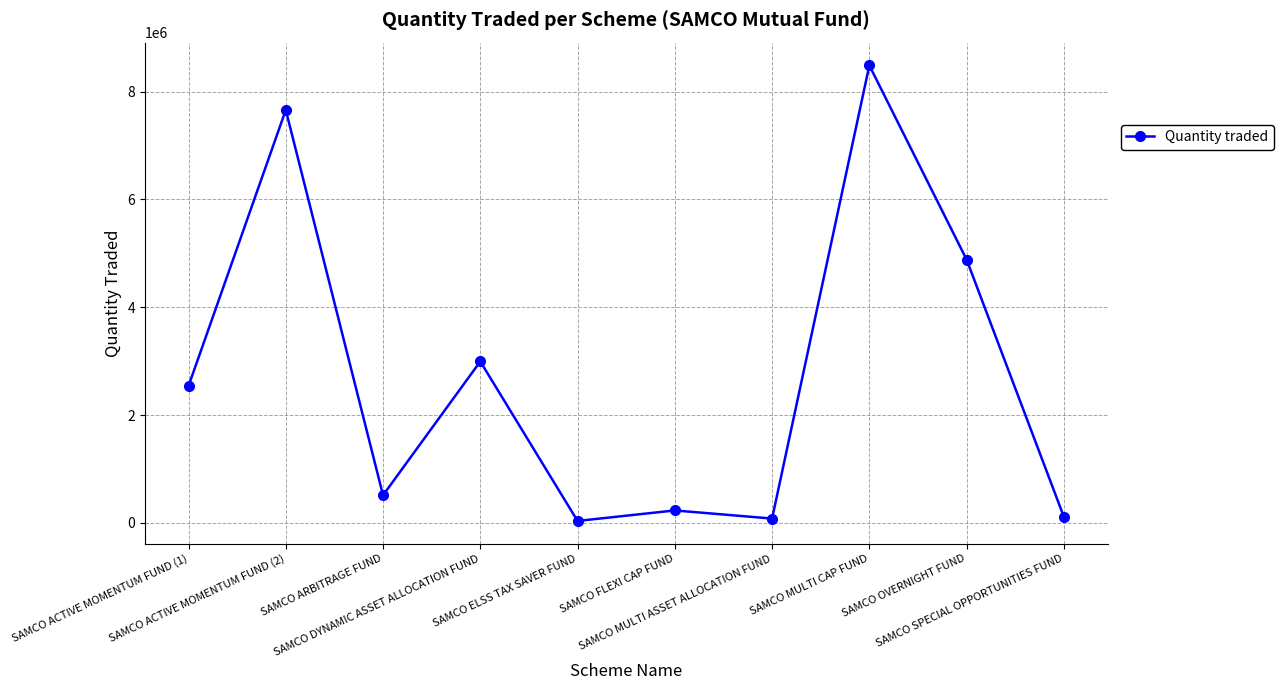

How many distinct data groups are displayed?

1